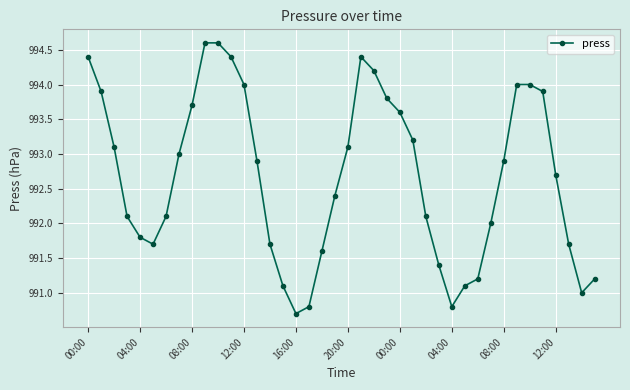

What is the maximum value shown in the chart?

994.6